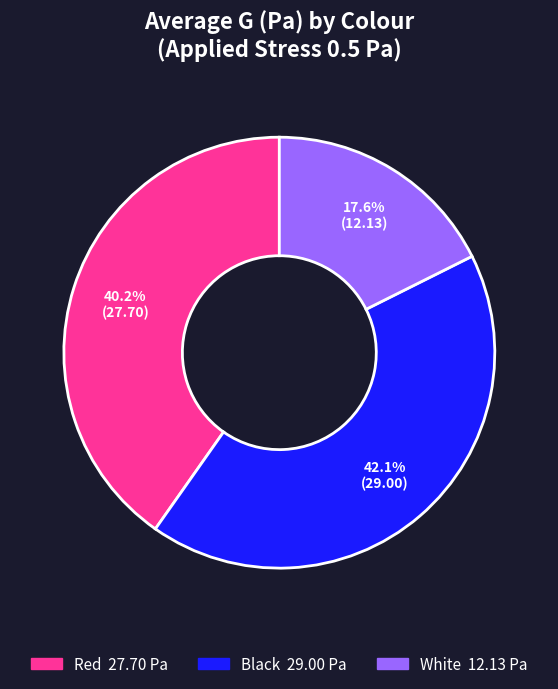

The White slice represents 18% of the pie. True or false?

True